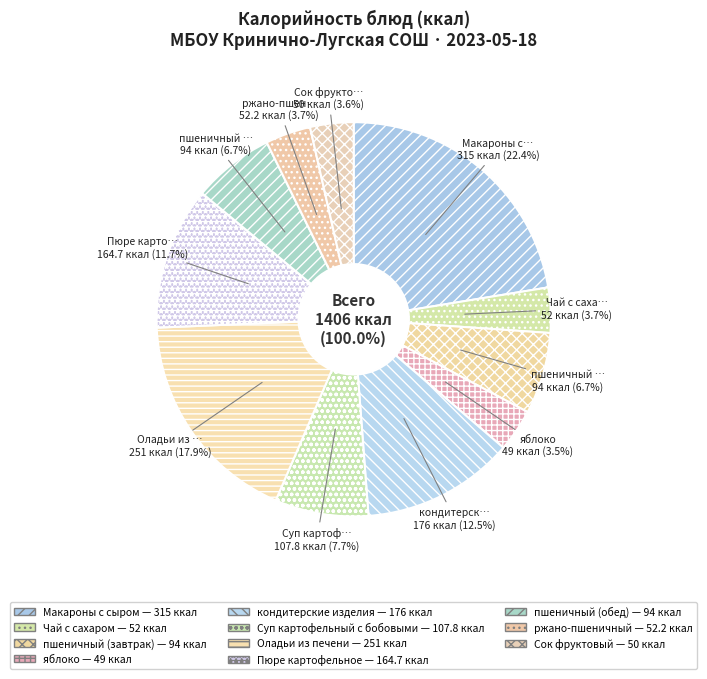

What percentage is the яблоко slice, to the nearest percent?

3%